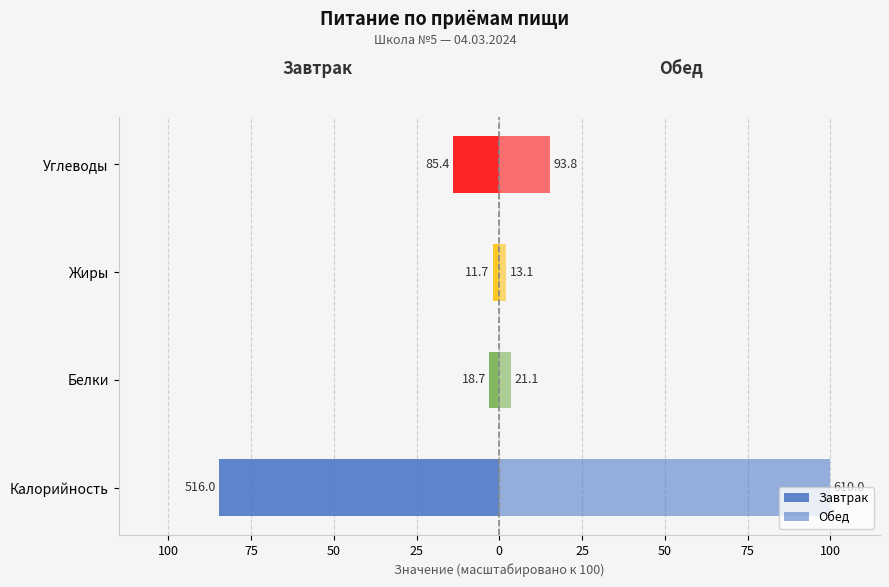

What is the value of the Обед bar at the 2nd from the left?

3.5